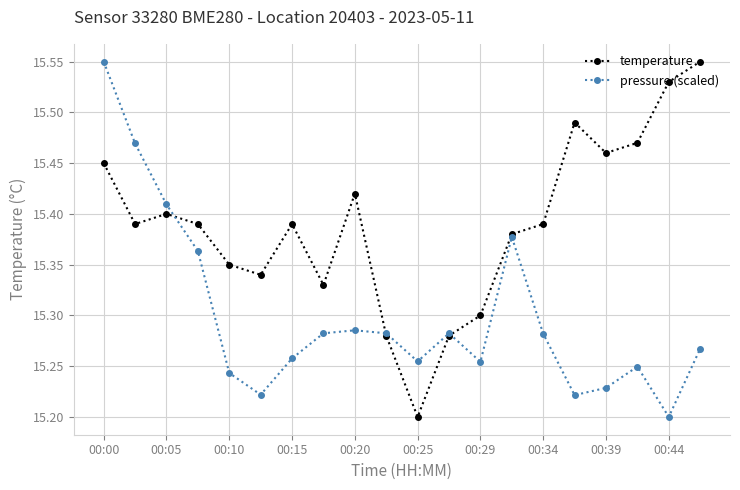

How many temperature values are between 15 and 16?

20